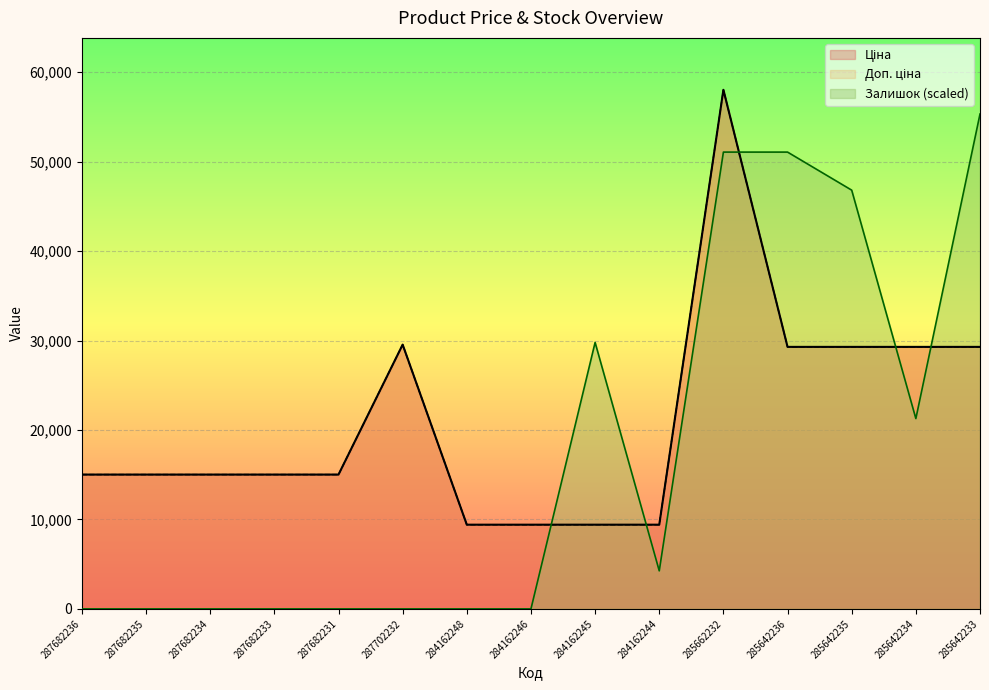

Which series changed the most between 287682231 and 284162246?

Ціна